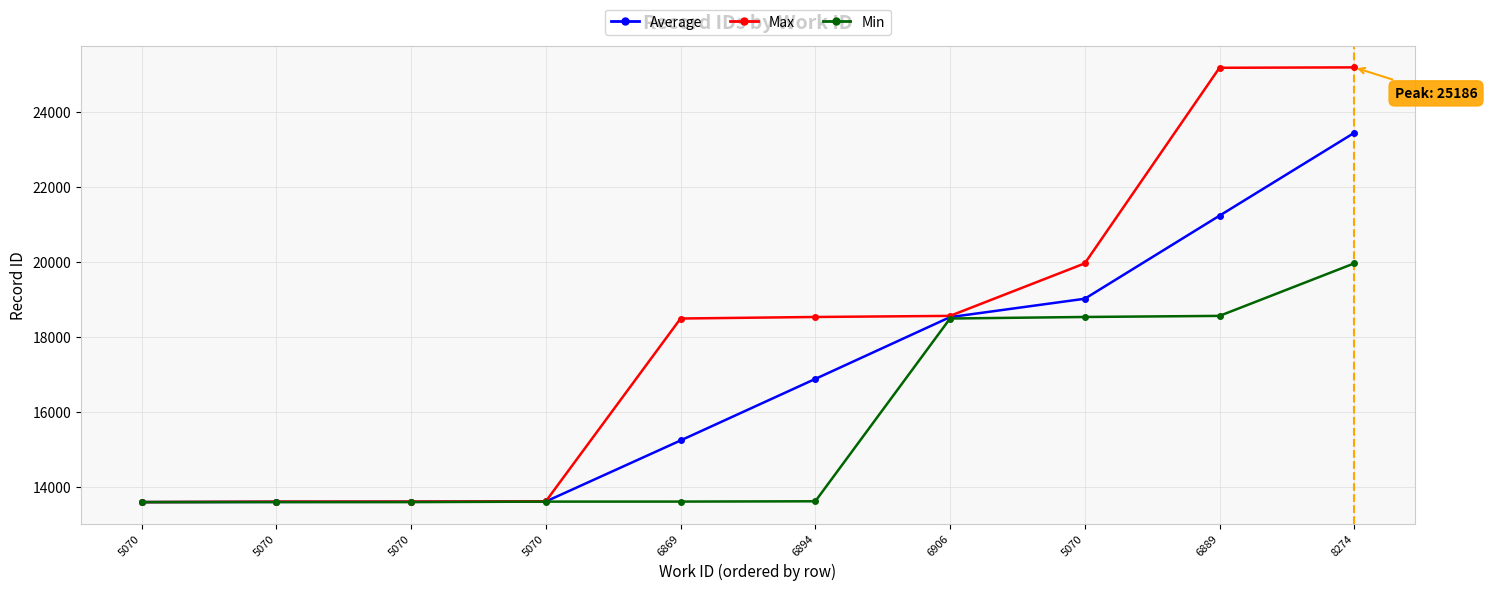

Is it true that Average equals 10125.4 at 5070?

False